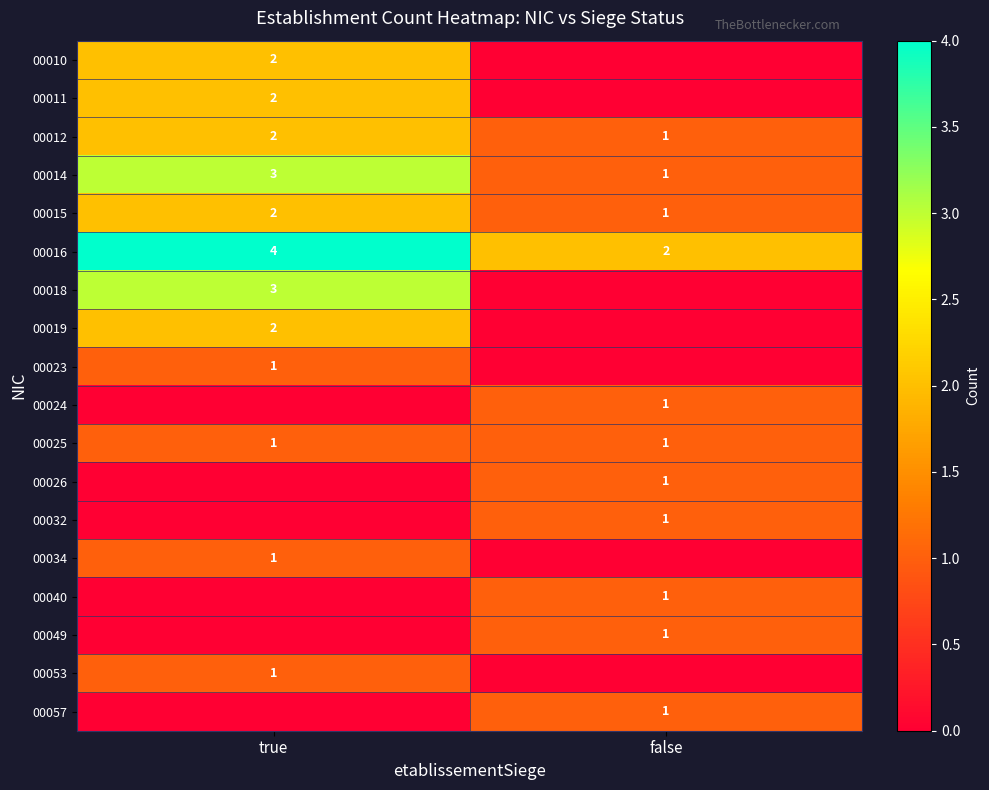

What is the maximum value shown in the chart?

4